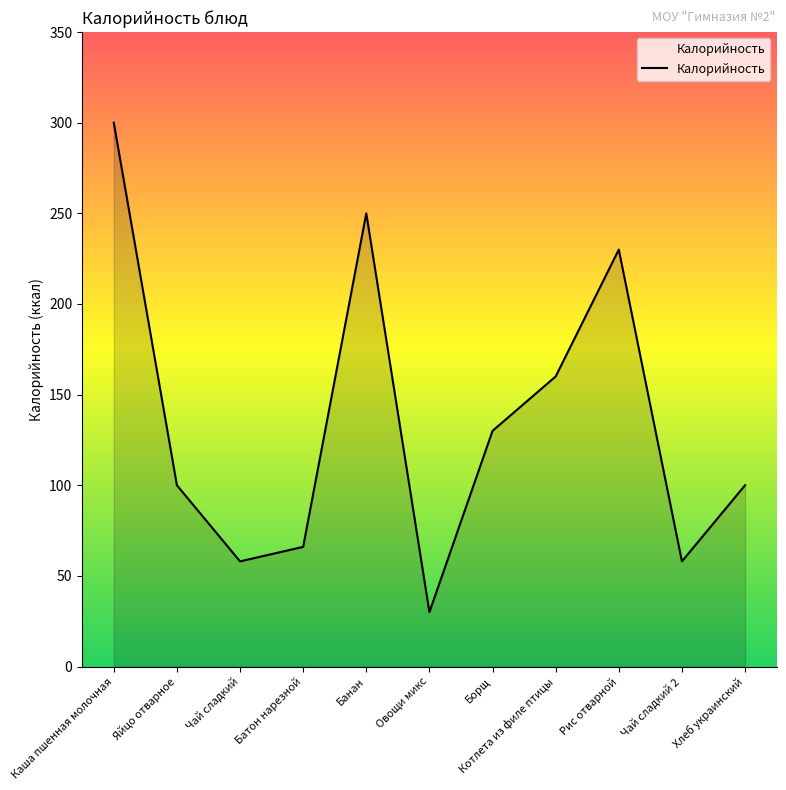

What value does the data have at Рис отварной, to the nearest 10?

230